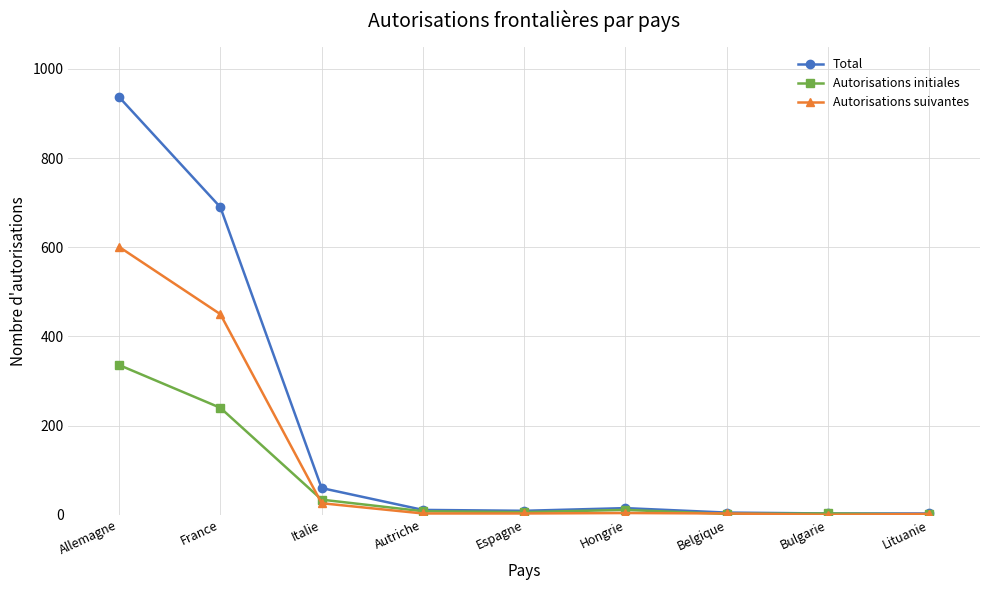

Between France and Espagne, which series saw the biggest shift?

Total